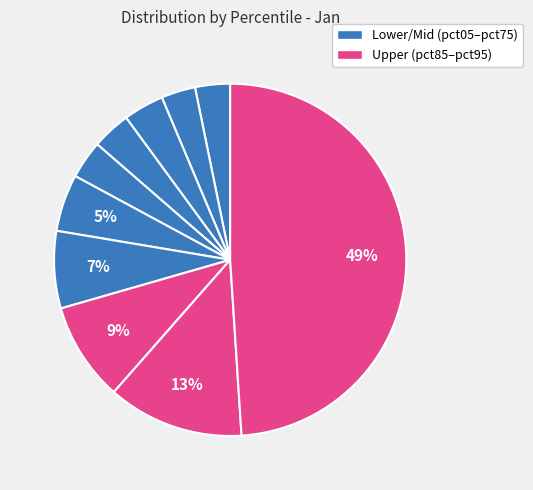

Which category has the biggest portion of the pie?

pct95